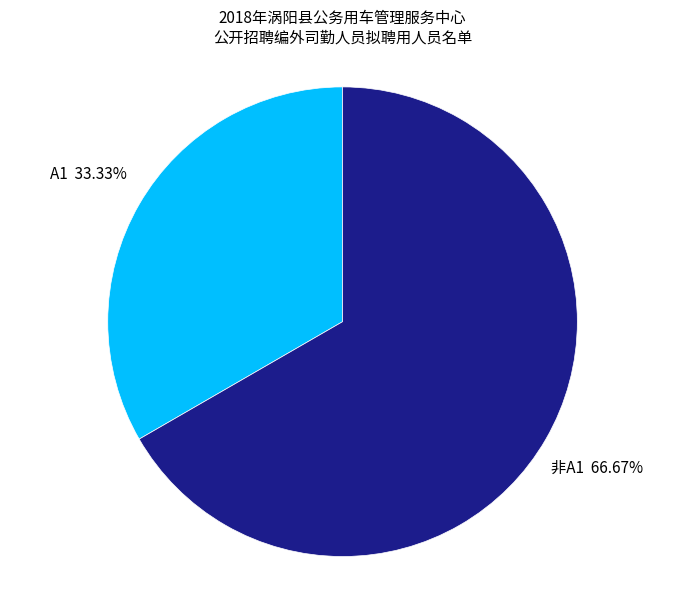

Count the number of slices in the pie.

2